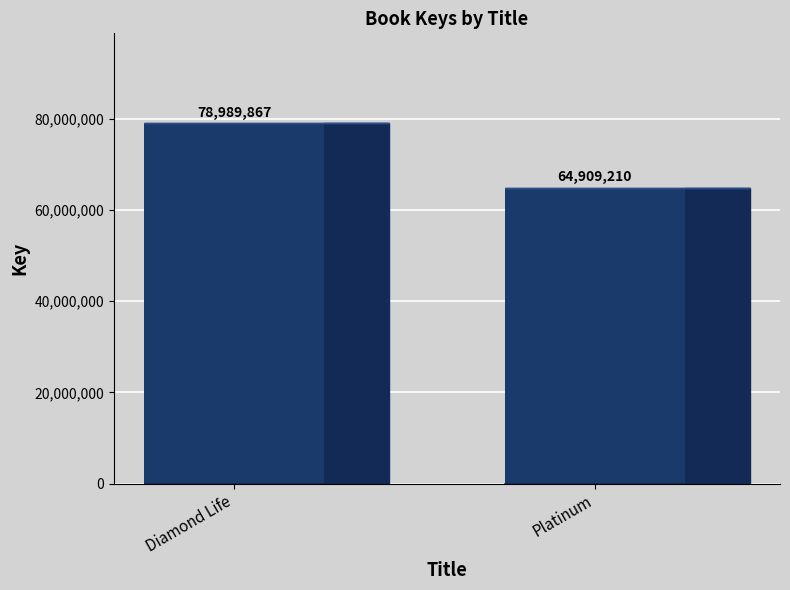

List the labels in order of value, smallest first.

Platinum, Diamond Life